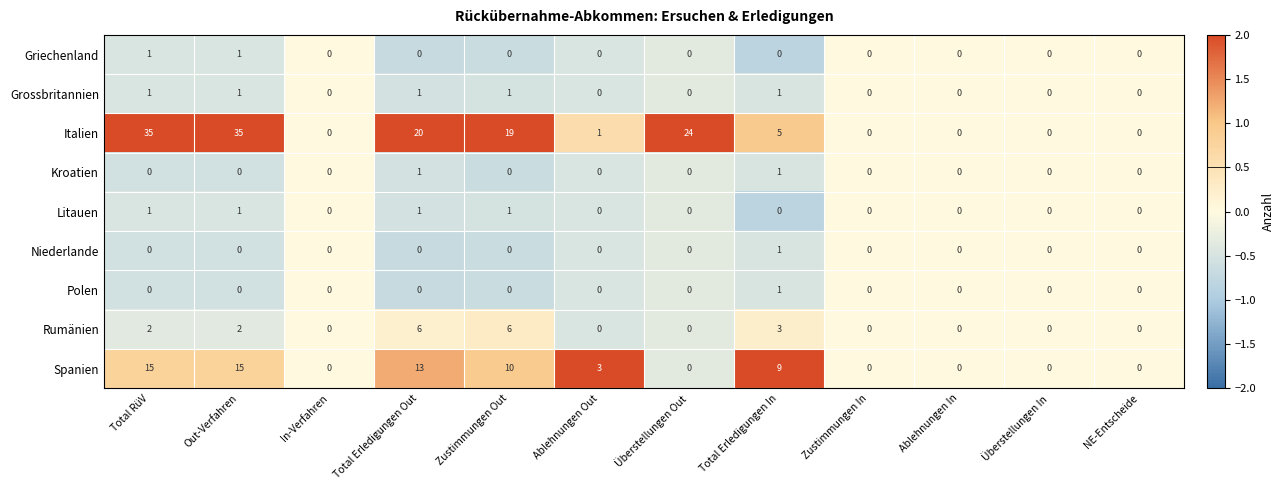

At how many categories does at least one series exceed 15?

5